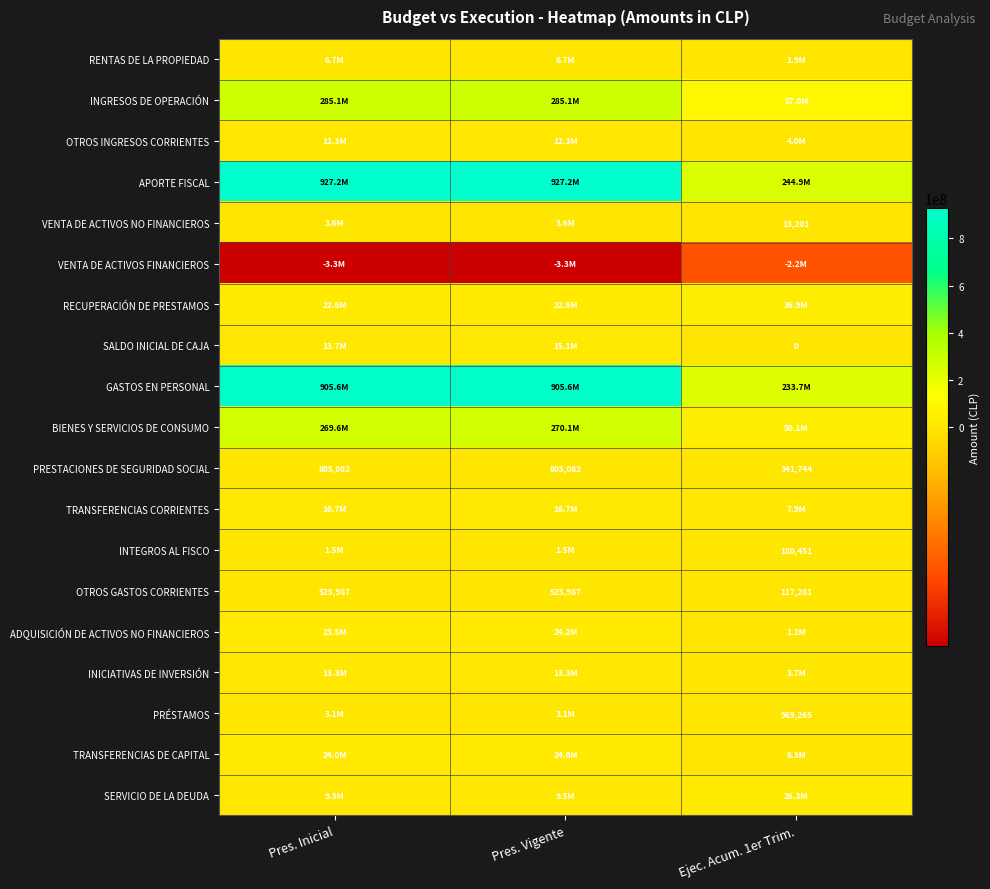

The OTROS GASTOS CORRIENTES series shows 117281 at Ejec. Acum. 1er Trim.. True or false?

True